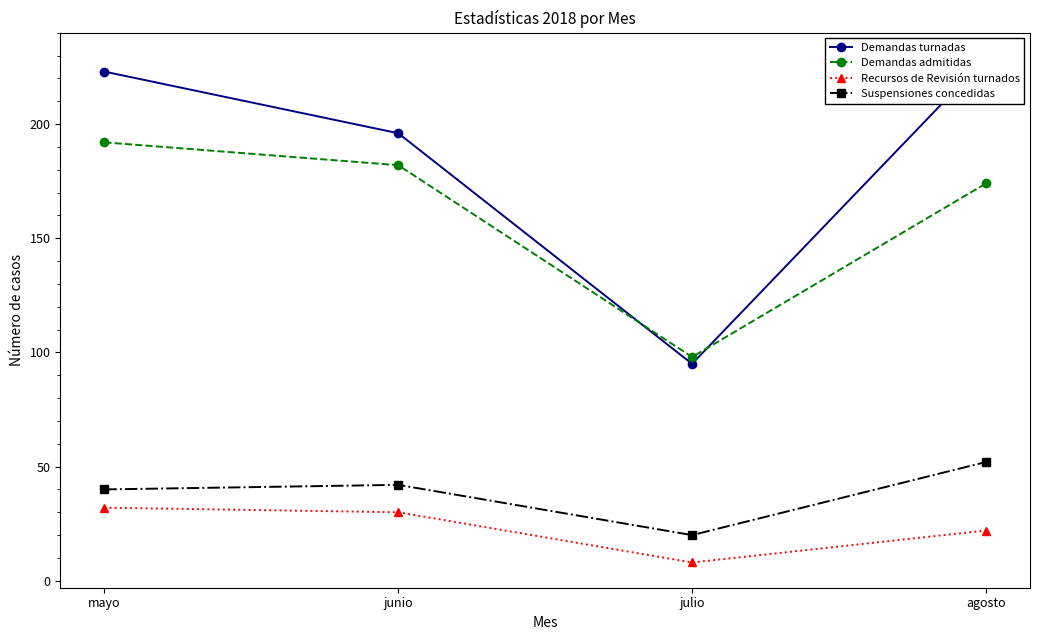

True or false: Demandas admitidas and Suspensiones concedidas cross at least once.

False